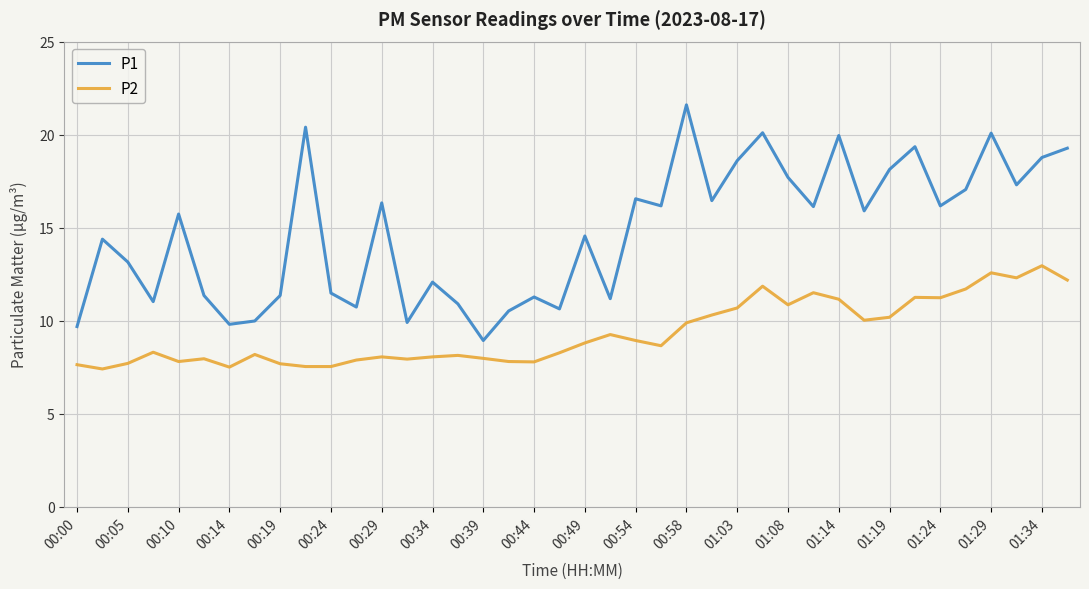

What is the difference between the maximum and minimum values in the P1 series?

12.7